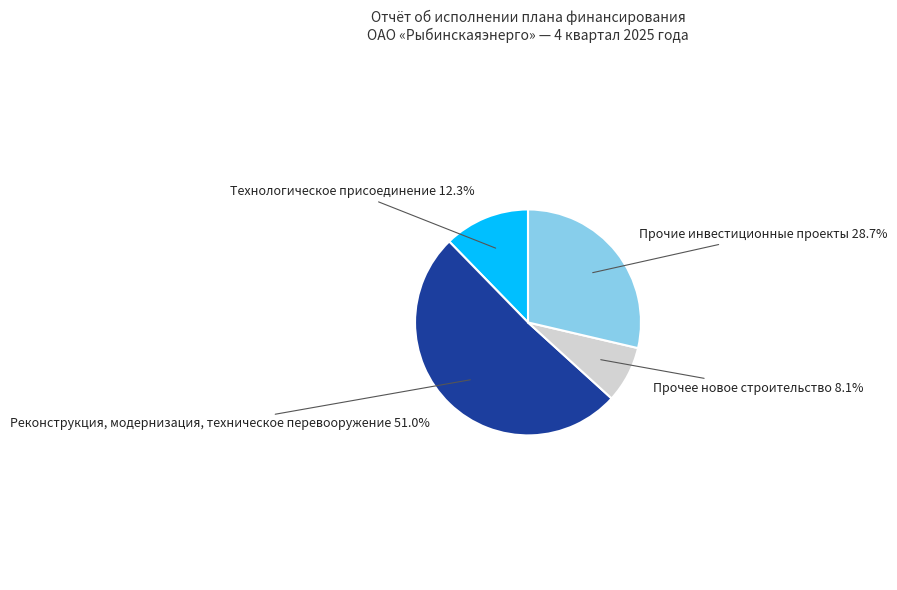

Count the number of slices in the pie.

4